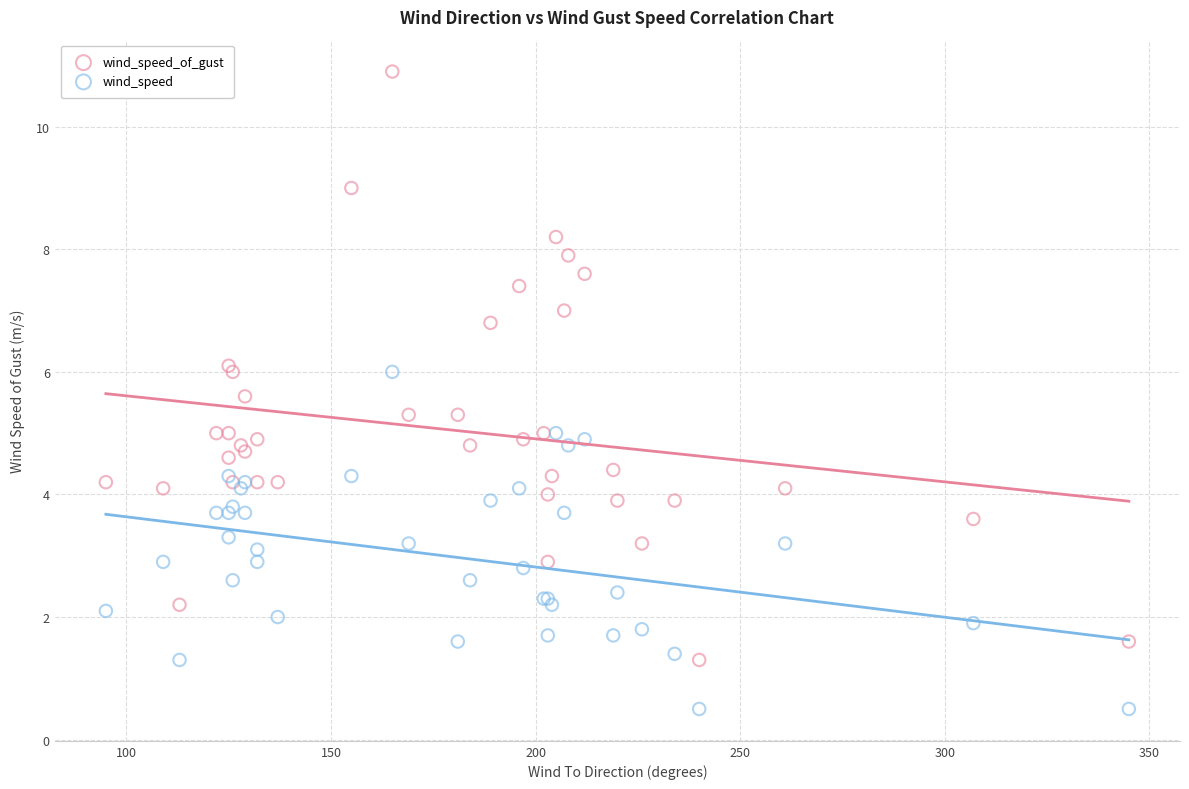

Which series contains the highest Y value?

wind_speed_of_gust